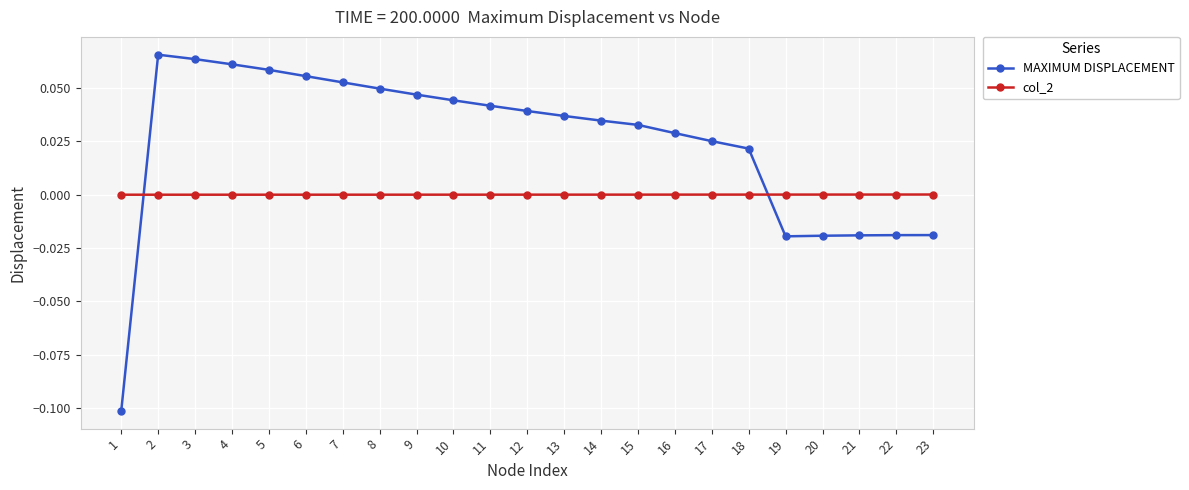

Between 2 and 15, which series saw the biggest shift?

MAXIMUM DISPLACEMENT